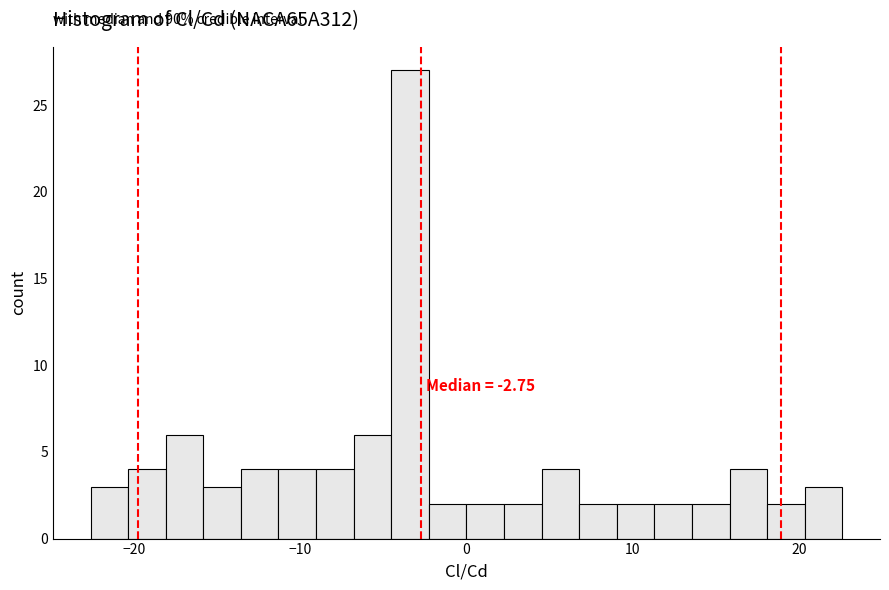

Read against the x-axis, roughly where is the centre of the tallest bar?

-3